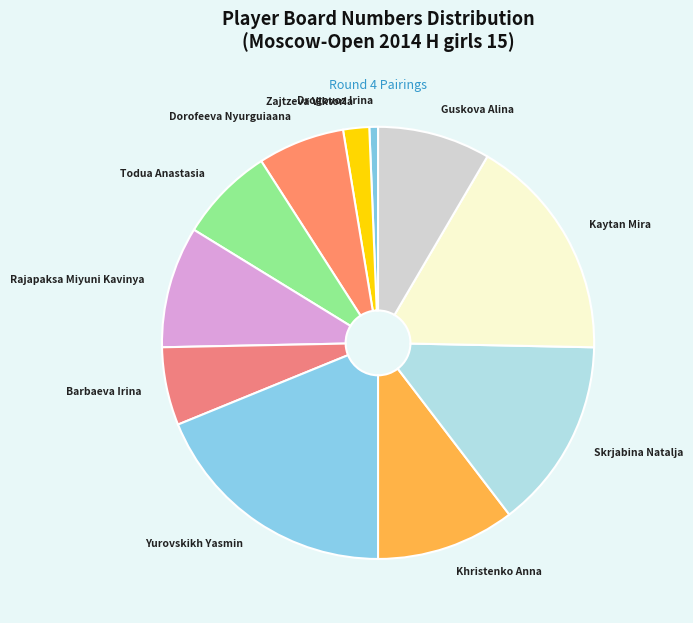

Is the sum of Barbaeva Irina and Yurovskikh Yasmin greater than half?

No